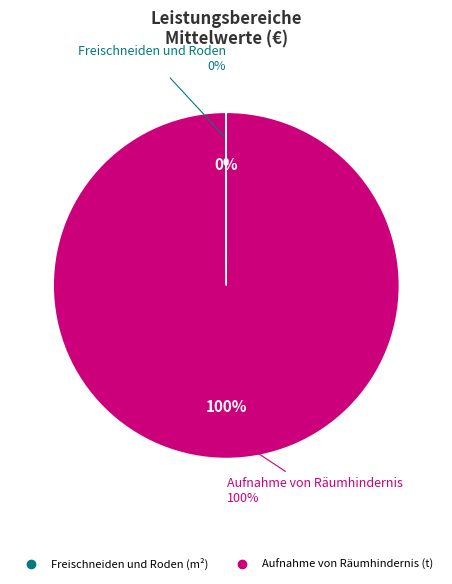

How many slices are in this pie chart?

2